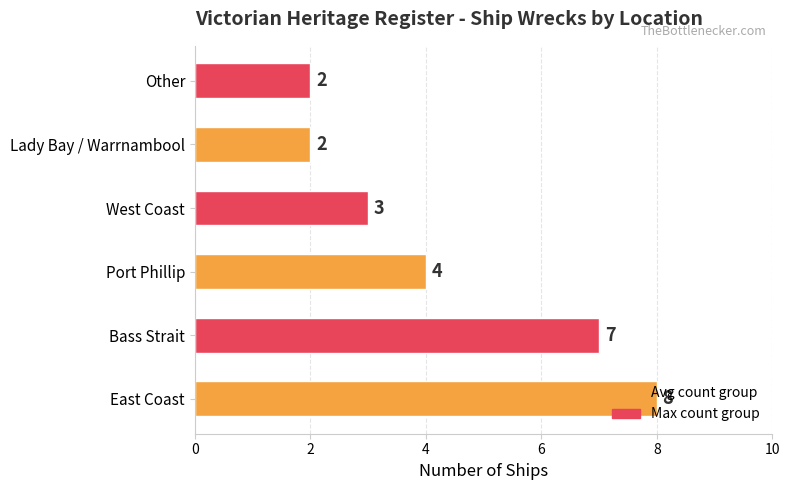

The value at Other is 2. True or false?

True